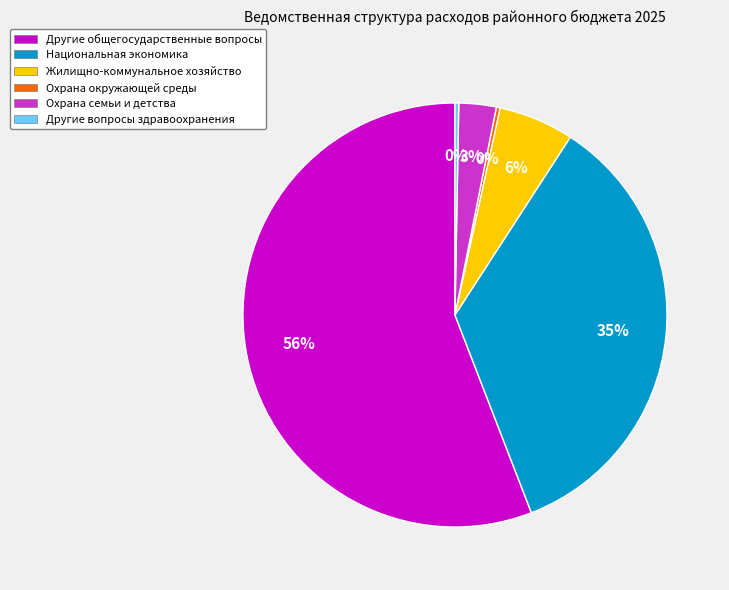

To the nearest percent, what percentage of the pie is Национальная экономика?

35%